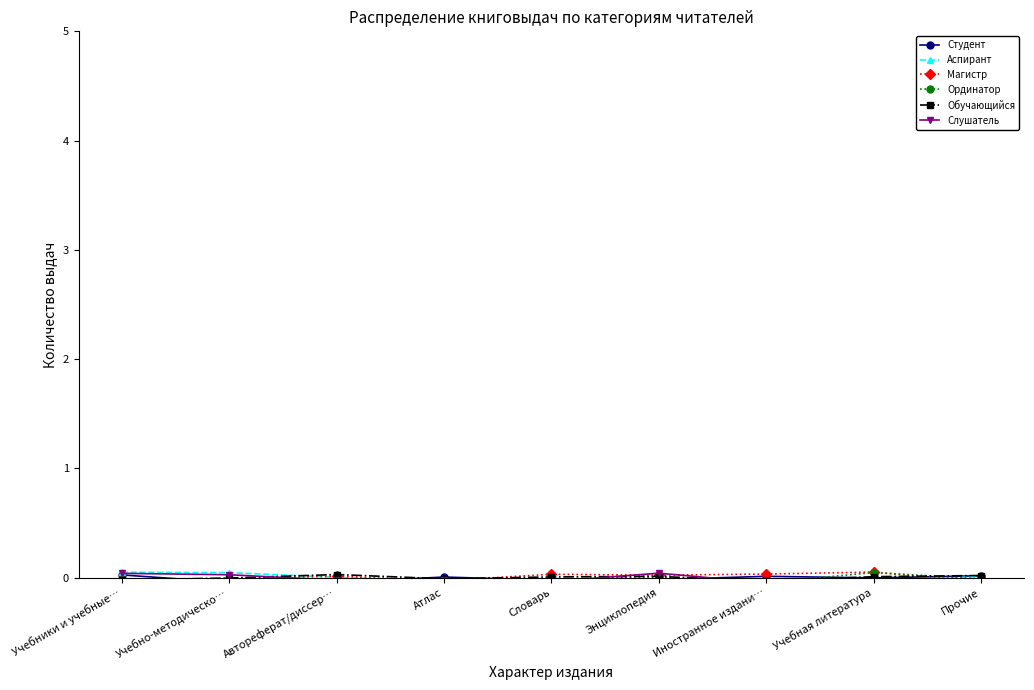

The value of Слушатель at Учебно-методическо… is 0.0. True or false?

True